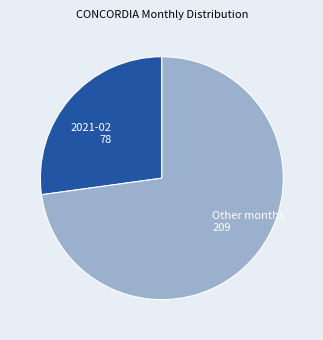

Approximately how many times larger is the value at Other months 209 compared to 2021-02 78?

2.7